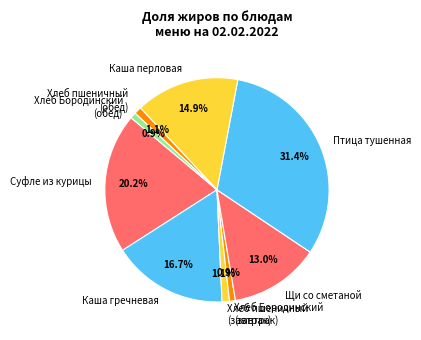

What is the ratio of the value at Щи со сметаной to the value at Каша гречневая?

0.8